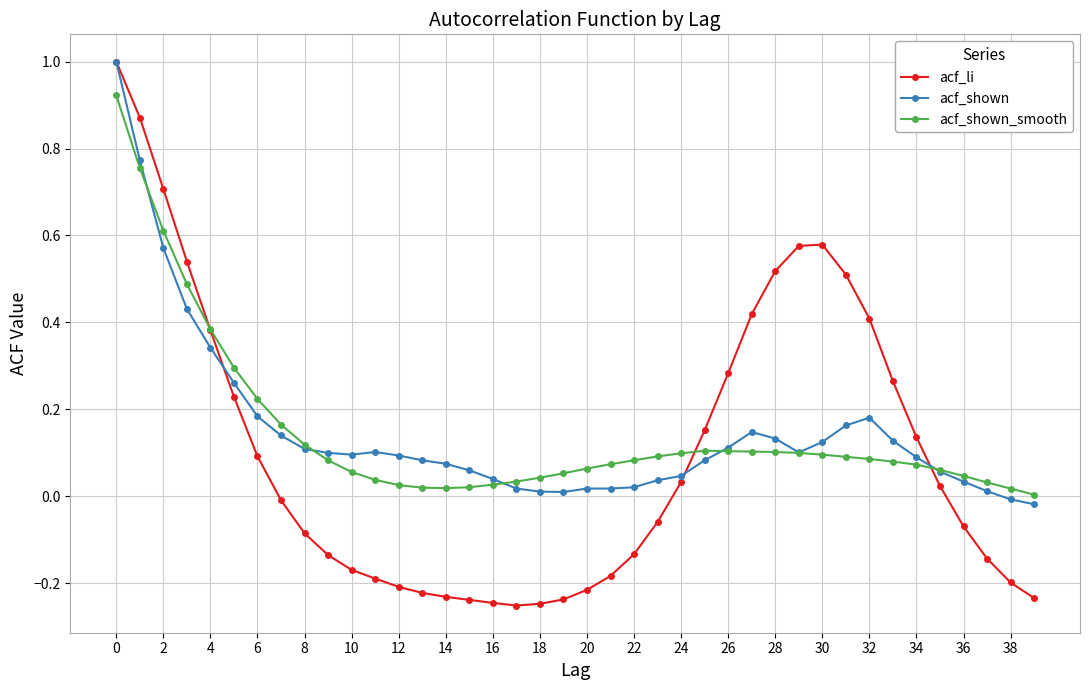

What is the maximum value for acf_shown?

1.0